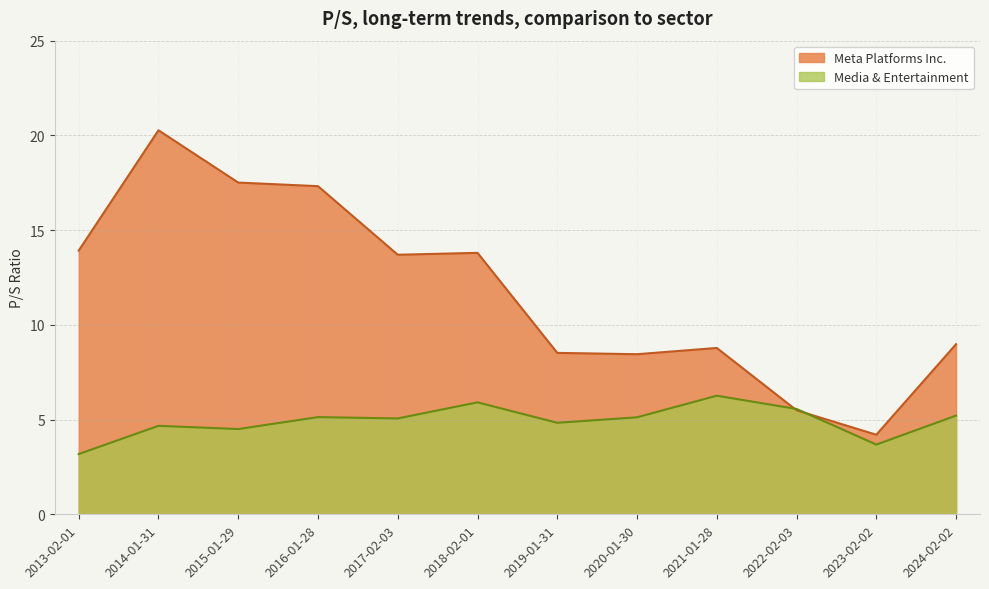

How many intersections are there between Meta Platforms Inc. and Media & Entertainment?

2